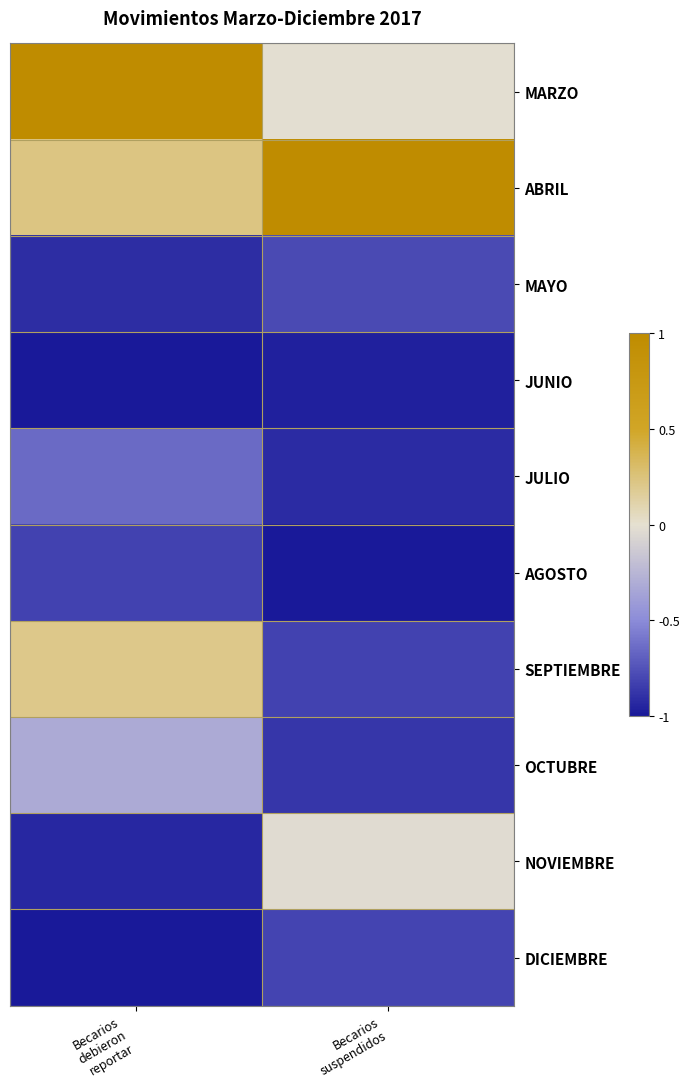

What is the total value across all series at Becarios
suspendidos?

-5.2